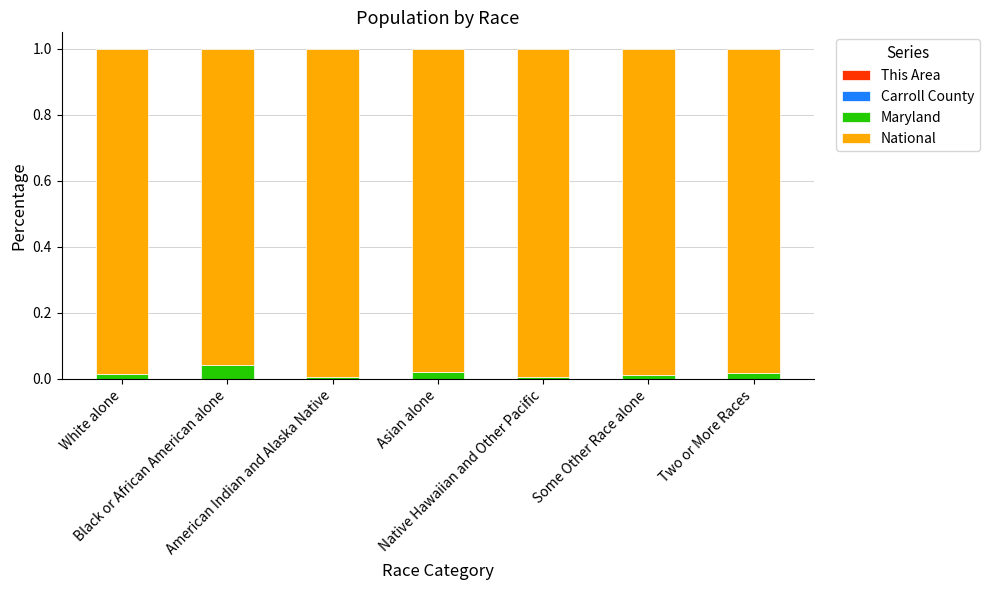

Are the bars grouped side by side (vs. stacked)?

No